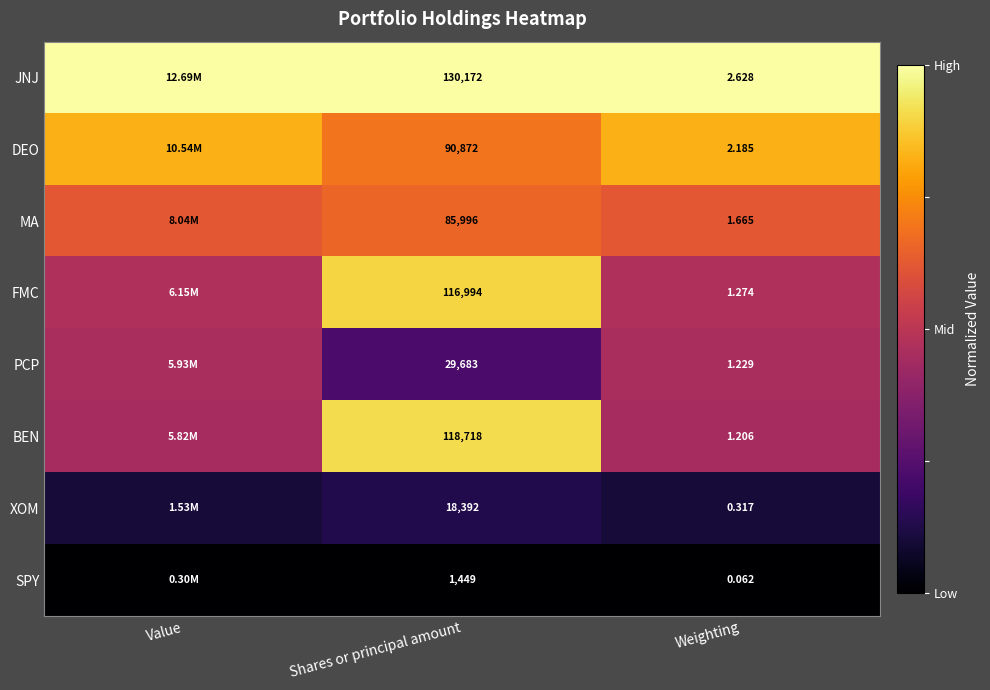

How many distinct data groups are displayed?

8